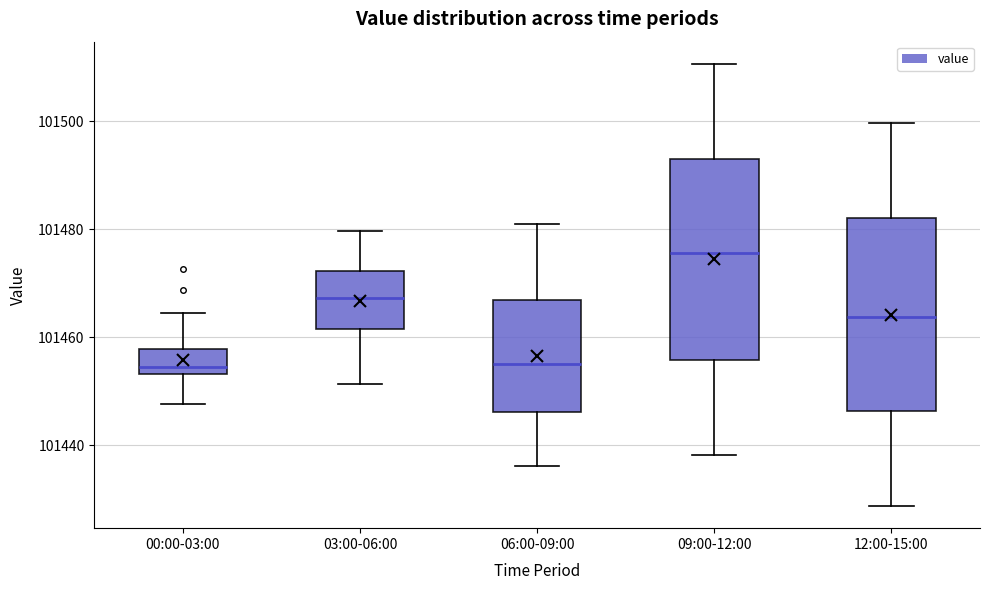

Reading left to right, transcribe this box plot: for each box, give where its median line is, the range the box spans, and where its two whiskers end, as read against the y-axis. The values are not printed on the chart, so give them approximately, as read against the axis.

00:00-03:00: median 101454 (just above the box's lower edge), box 101454 to 101458, whiskers 101448 to 101464
03:00-06:00: median 101468, box 101462 to 101472, whiskers 101452 to 101480
06:00-09:00: median 101454, box 101446 to 101466, whiskers 101436 to 101480
09:00-12:00: median 101476, box 101456 to 101492, whiskers 101438 to 101510
12:00-15:00: median 101464, box 101446 to 101482, whiskers 101428 to 101500